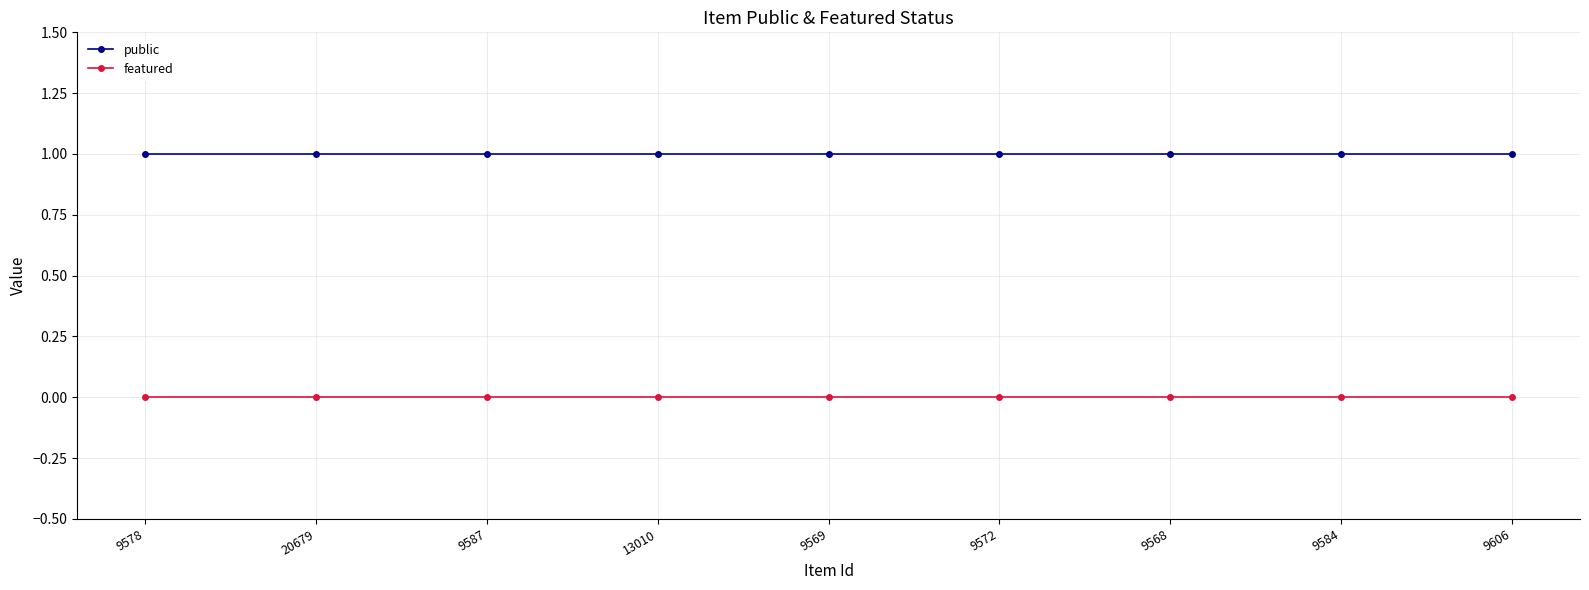

Which series has the largest total across all categories?

public